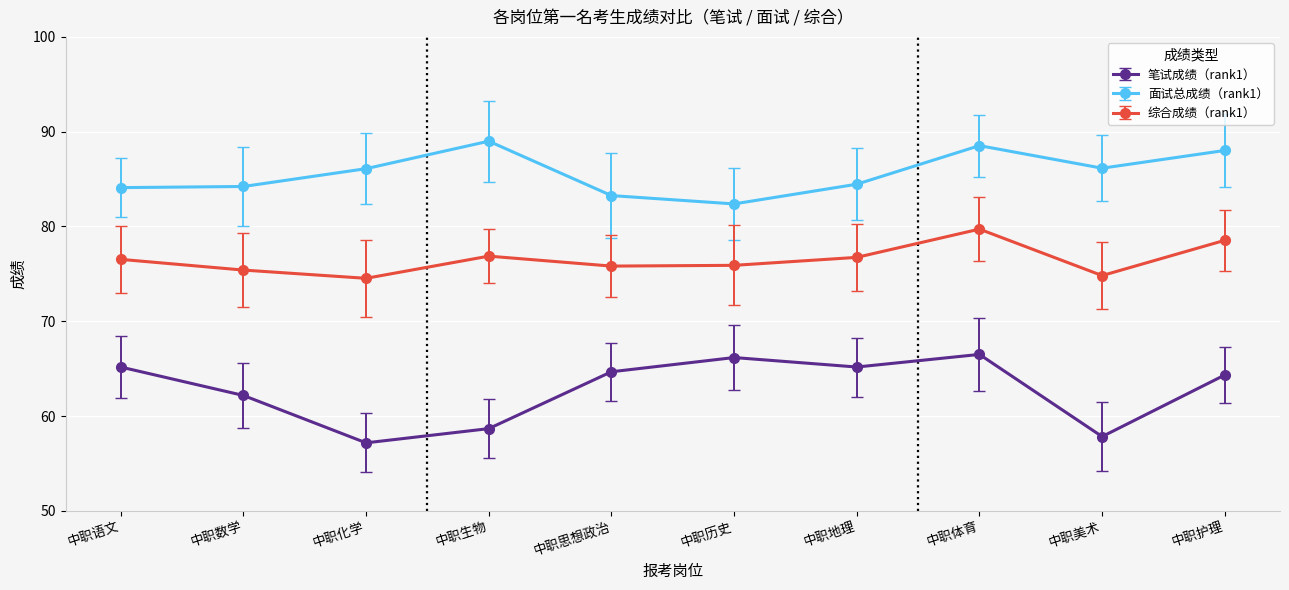

Which series has the largest total across all categories?

面试总成绩（rank1）